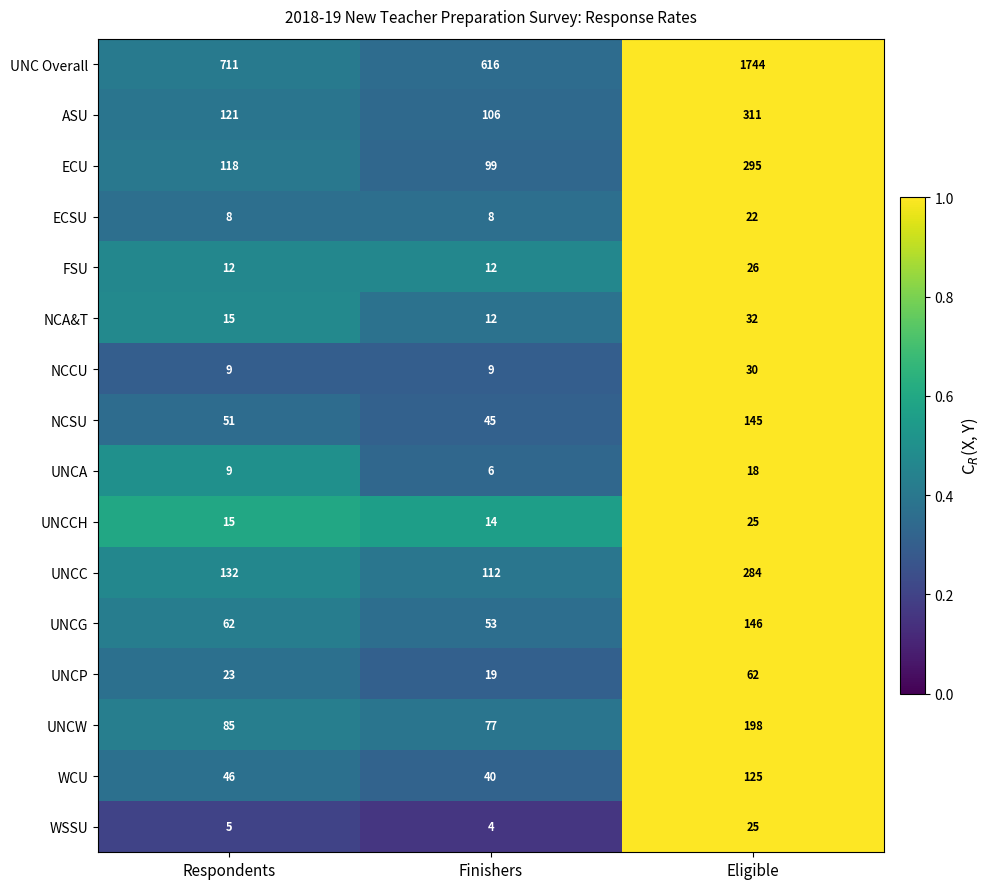

What value does the UNCC series have at Eligible?

284